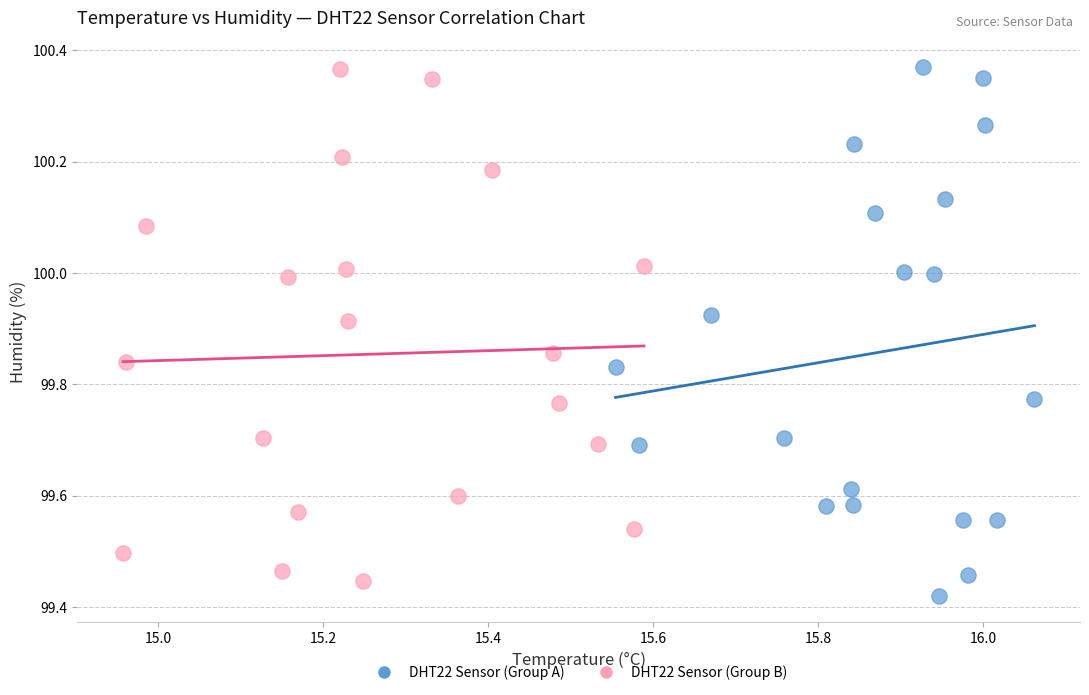

Which series contains the lowest Y value?

DHT22 Sensor (Group A)